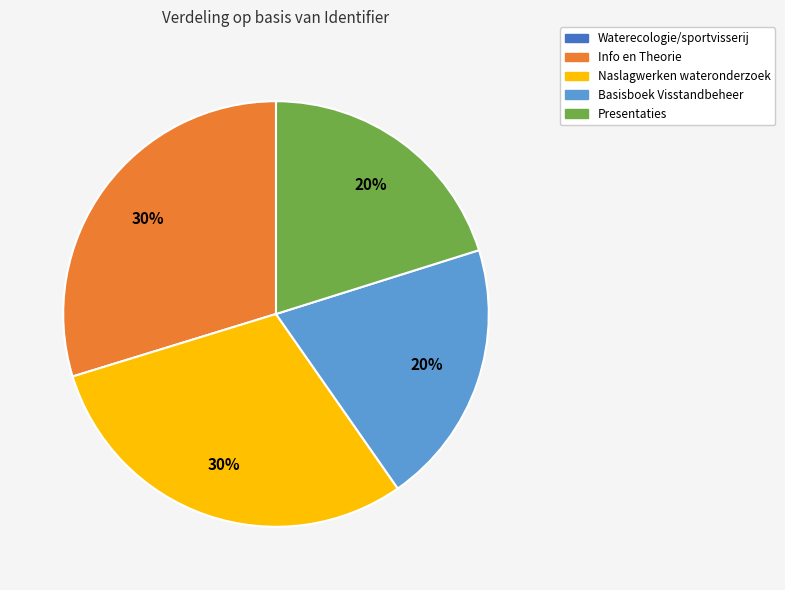

Is there any slice that represents more than half of the pie?

No